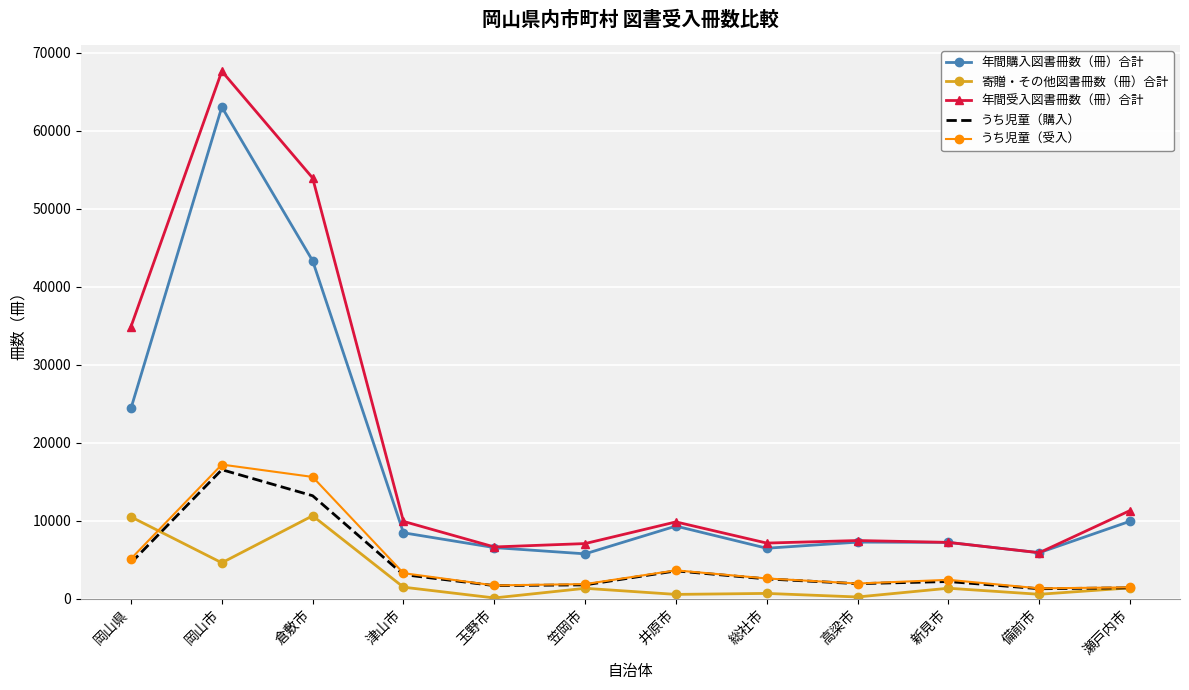

Between 津山市 and 新見市, which series saw the biggest shift?

年間受入図書冊数（冊）合計